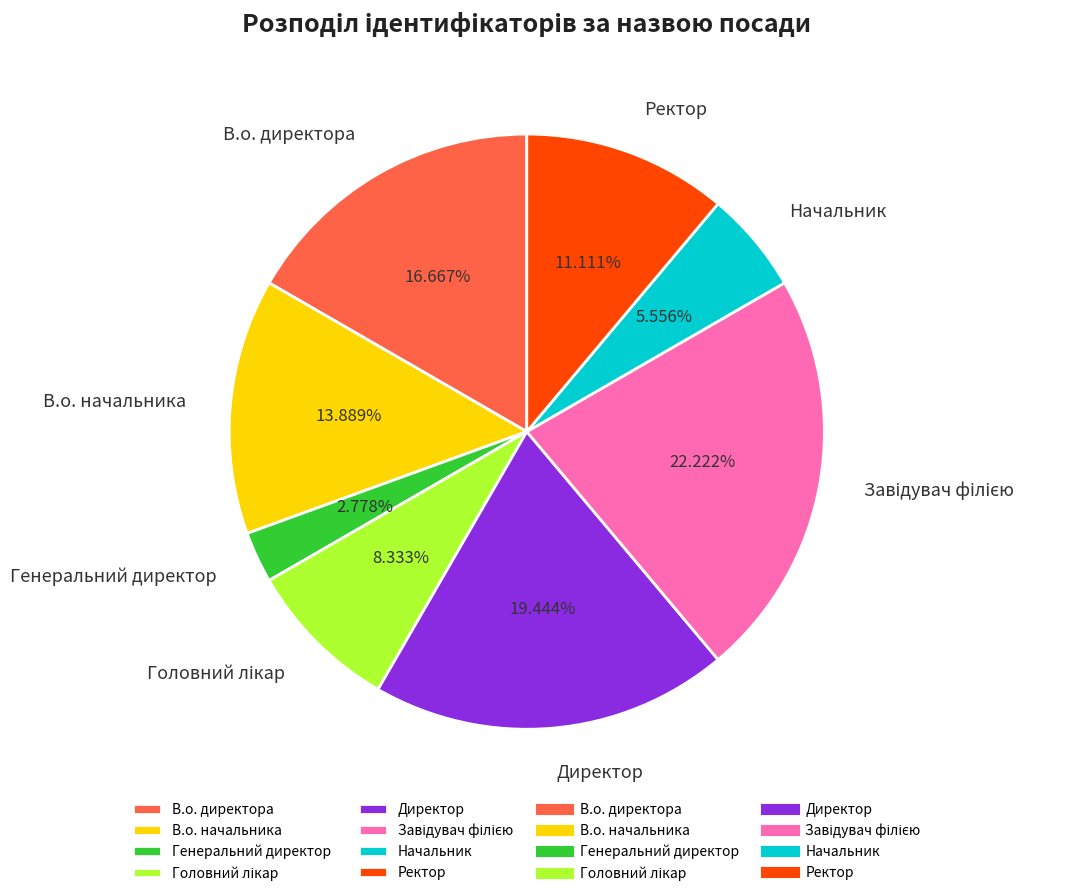

What is the smallest slice in the pie chart?

Генеральний директор